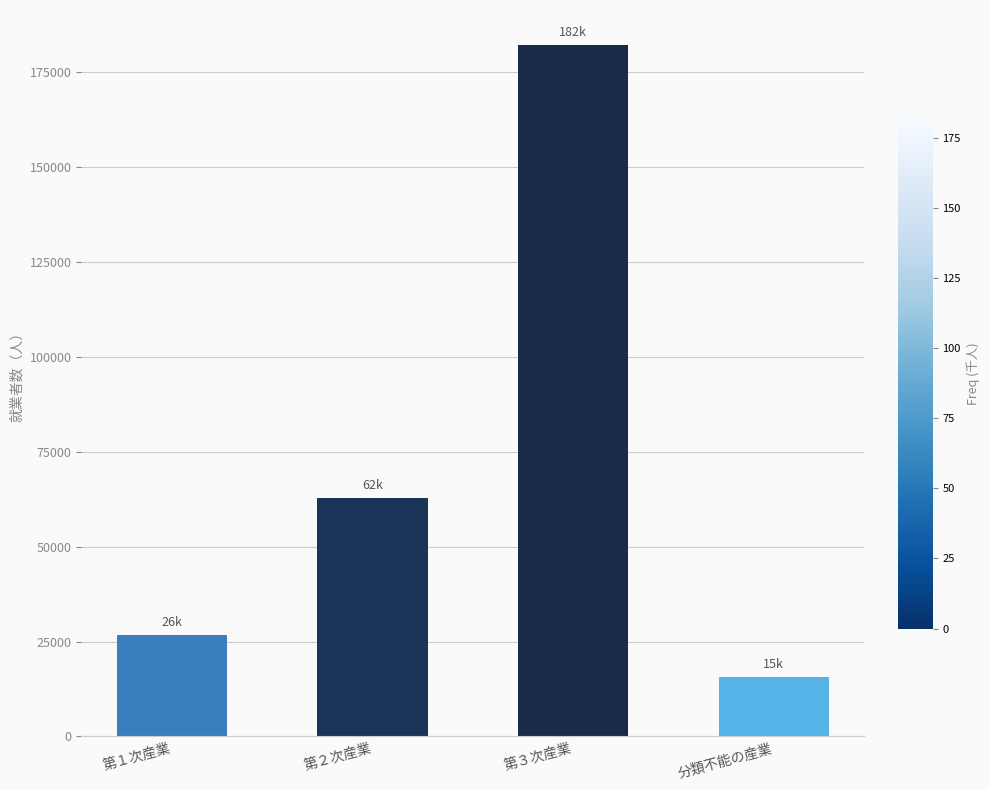

The value at 第１次産業 is 47329. True or false?

False